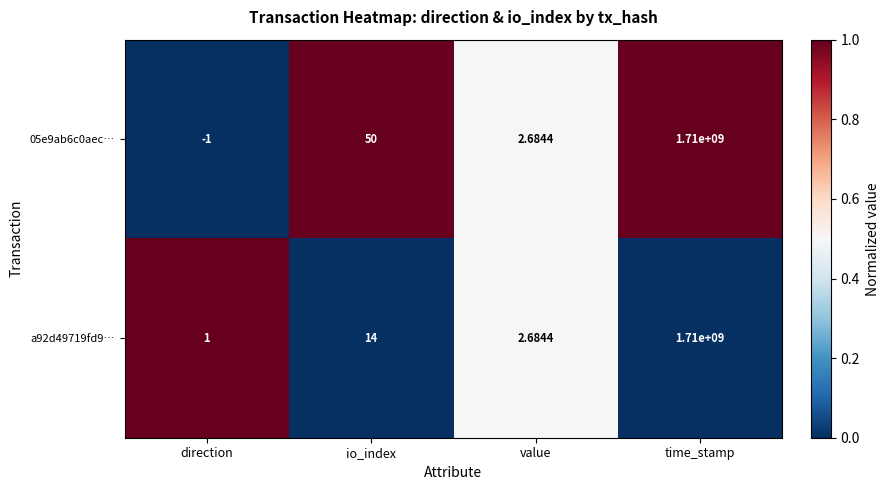

Where is 05e9ab6c0aec… nearest to the value 854999999?

io_index